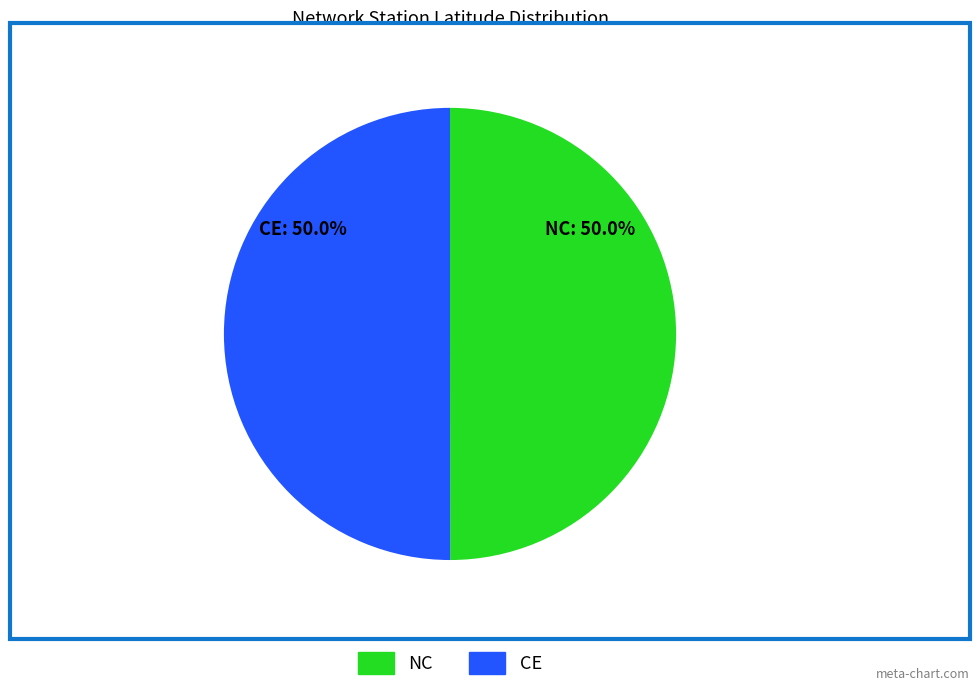

The NC slice represents 50% of the pie. True or false?

True